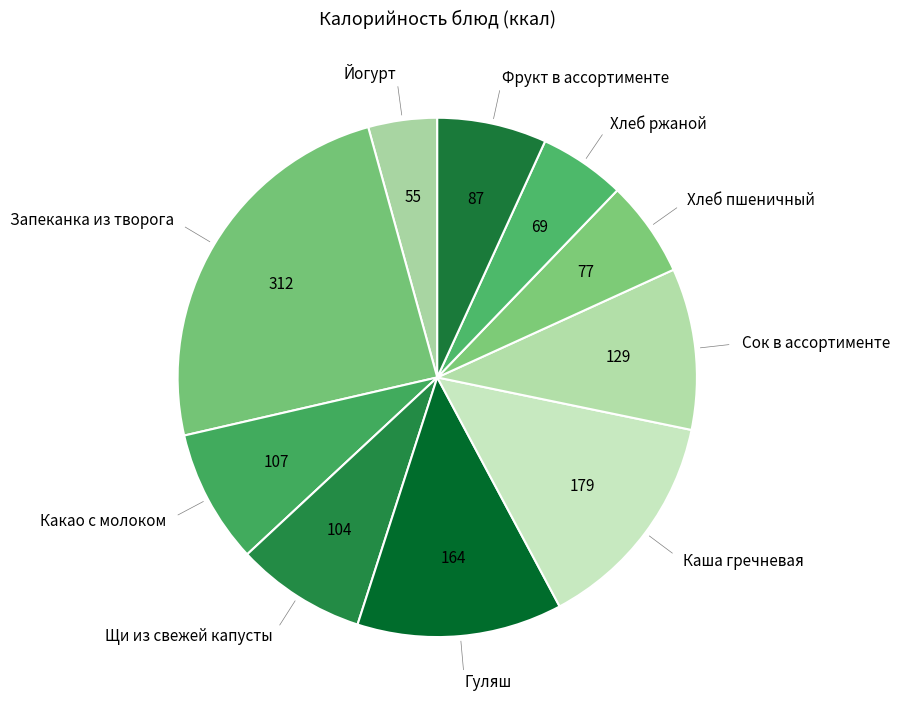

How many segments does this pie chart have?

10